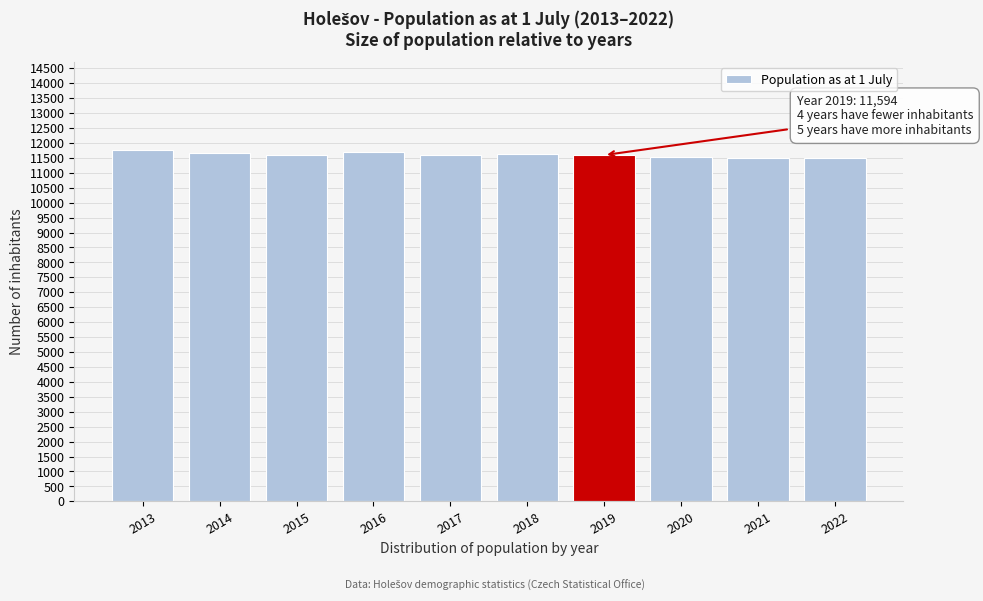

What is the value of the 9th bar from the left?

11496